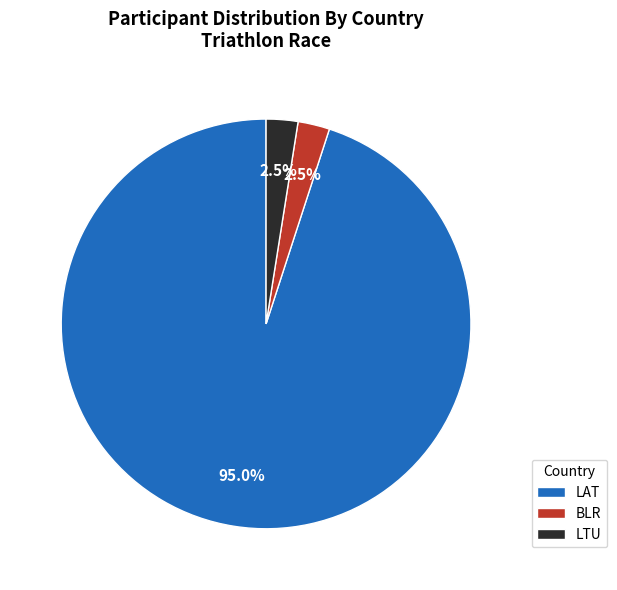

Combined, what portion of the pie is LAT and LTU?

97.5%